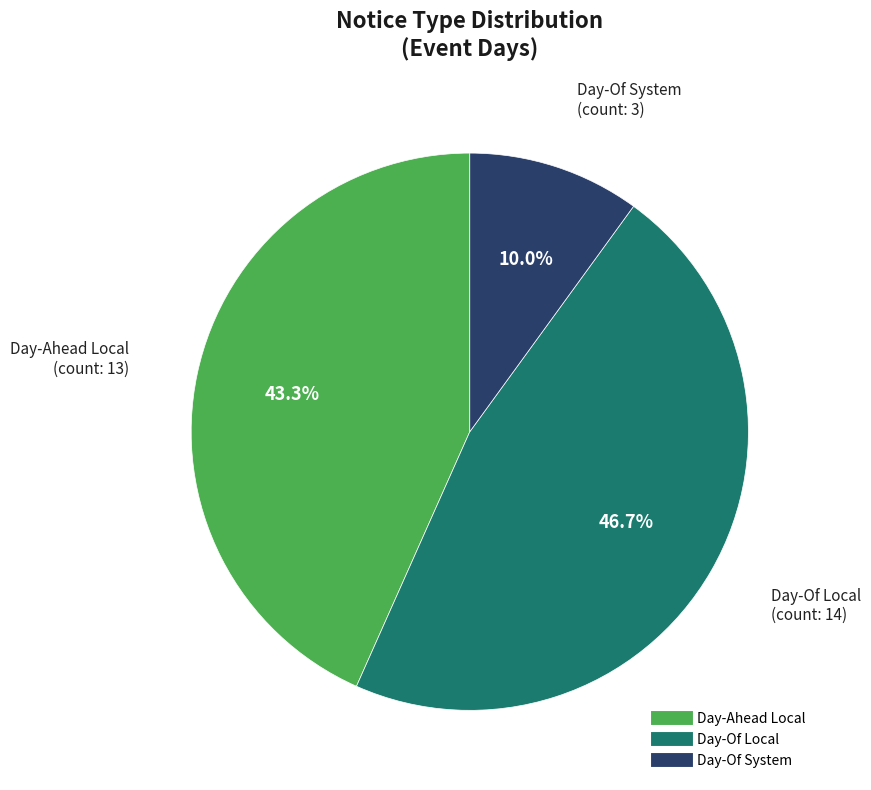

The Day-Of System slice represents 10% of the pie. True or false?

True